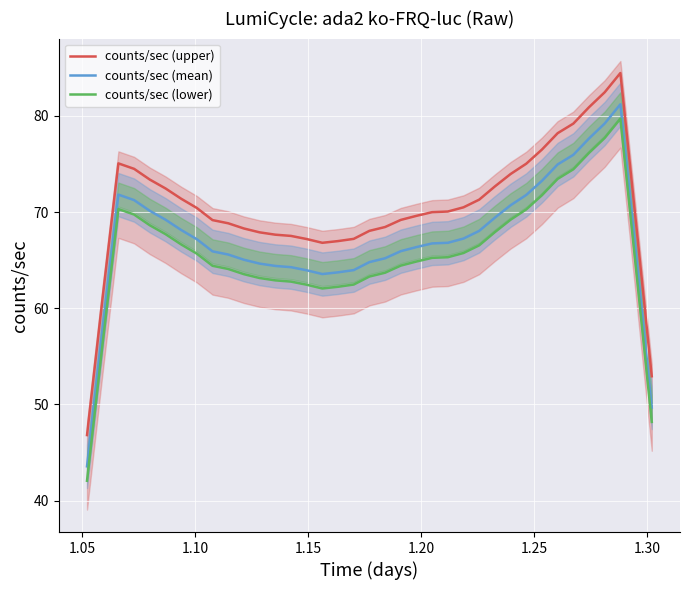

True or false: counts/sec (upper) and counts/sec (mean) intersect in this chart.

False